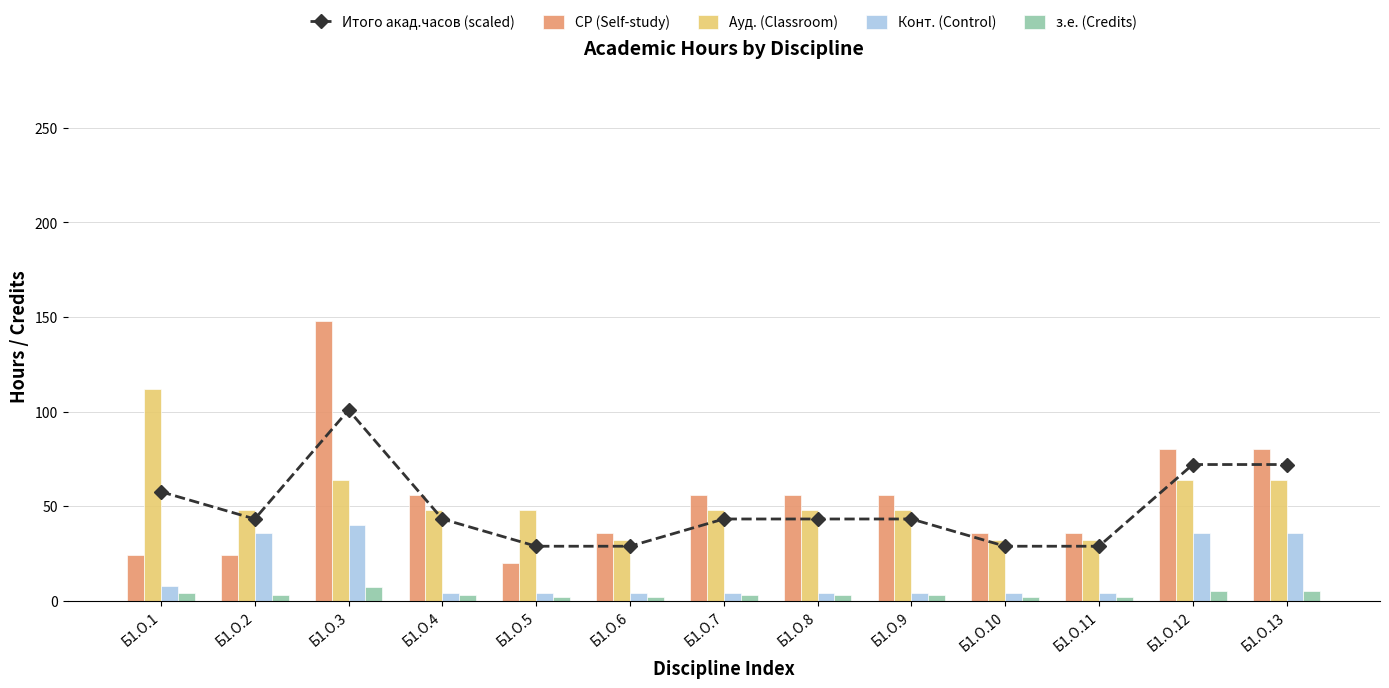

What is the sum of all Итого акад.часов (scaled) values?

633.6